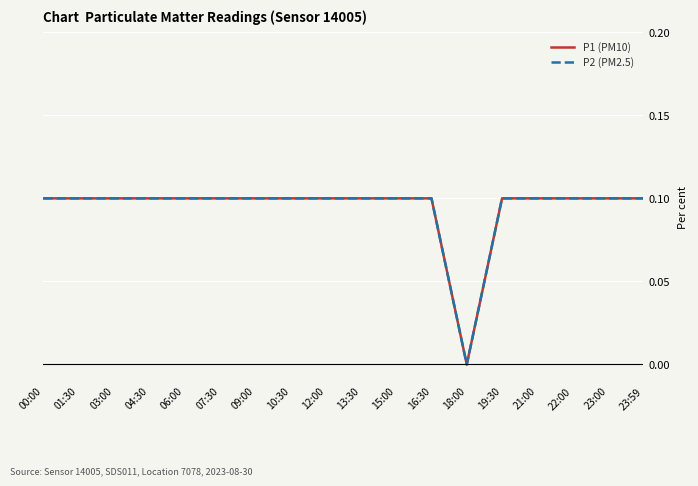

At how many categories does at least one series exceed 0?

17